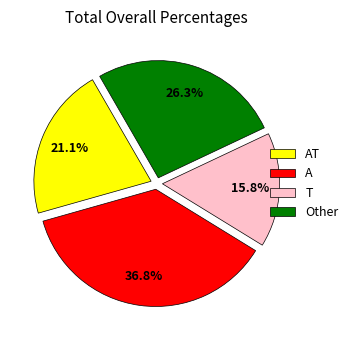

Rank the categories by value from lowest to highest.

T, AT, Other, A